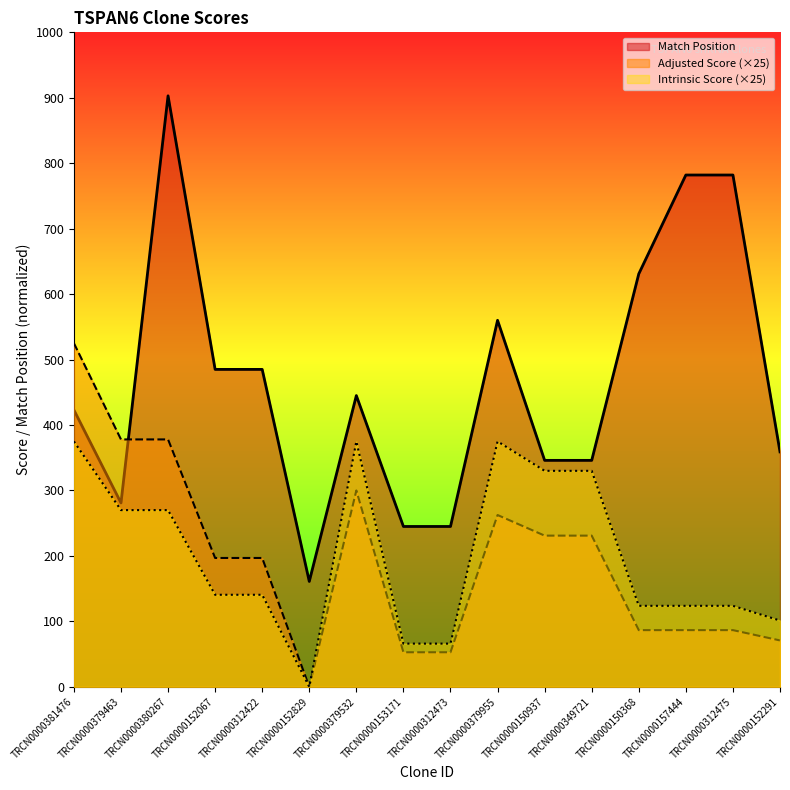

The Match Position series shows 631.0 at TRCN0000150368. True or false?

True